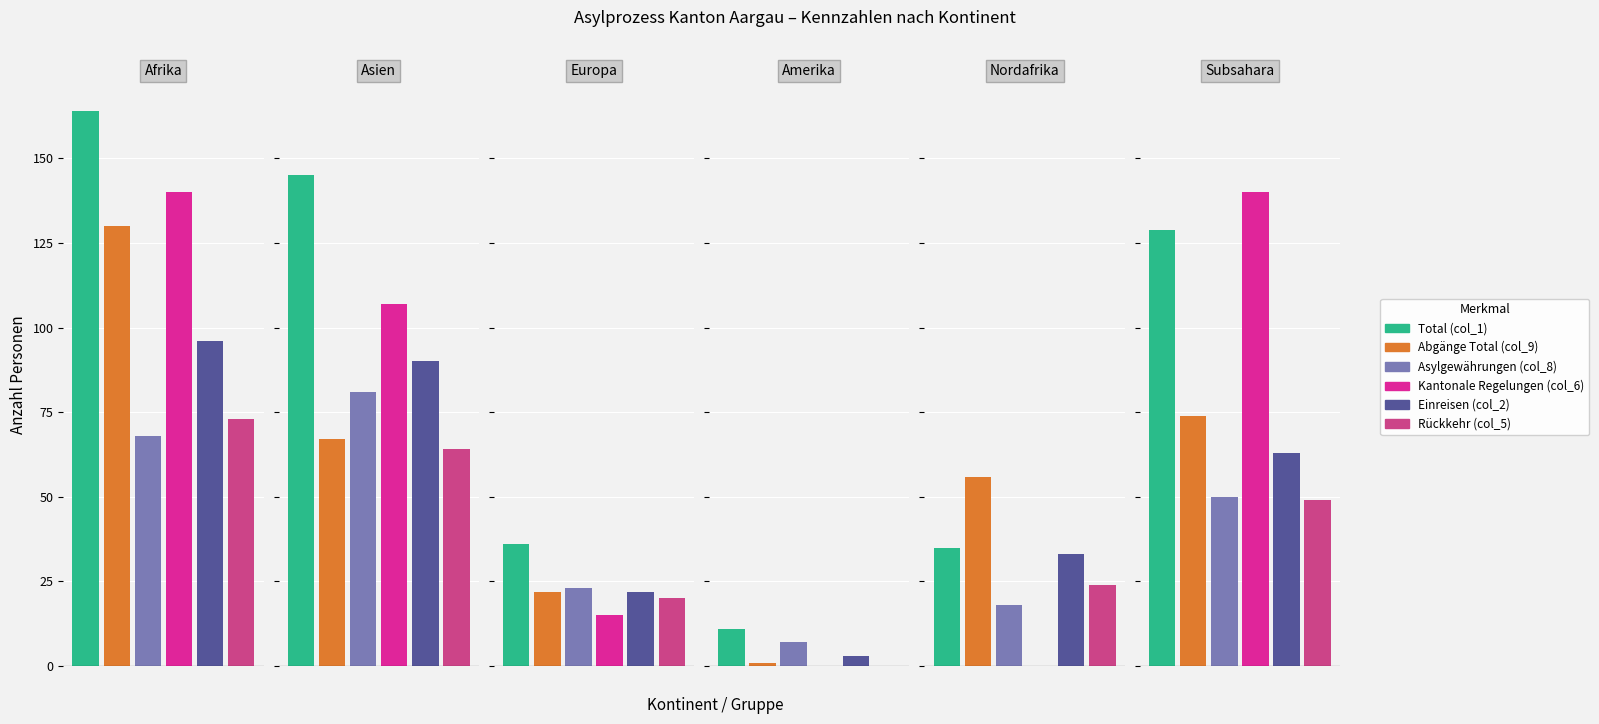

Rank the series at 1 from lowest to highest value.

Rückkehr (col_5), Abgänge Total (col_9), Asylgewährungen (col_8), Einreisen (col_2), Kantonale Regelungen (col_6), Total (col_1)